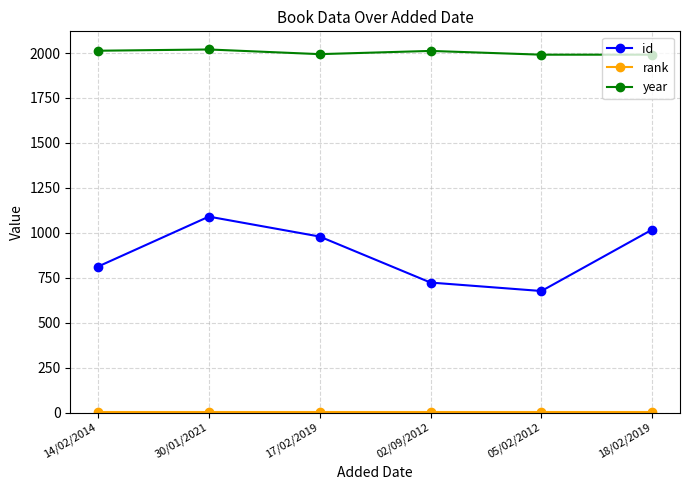

At how many categories does at least one series exceed 1458?

6